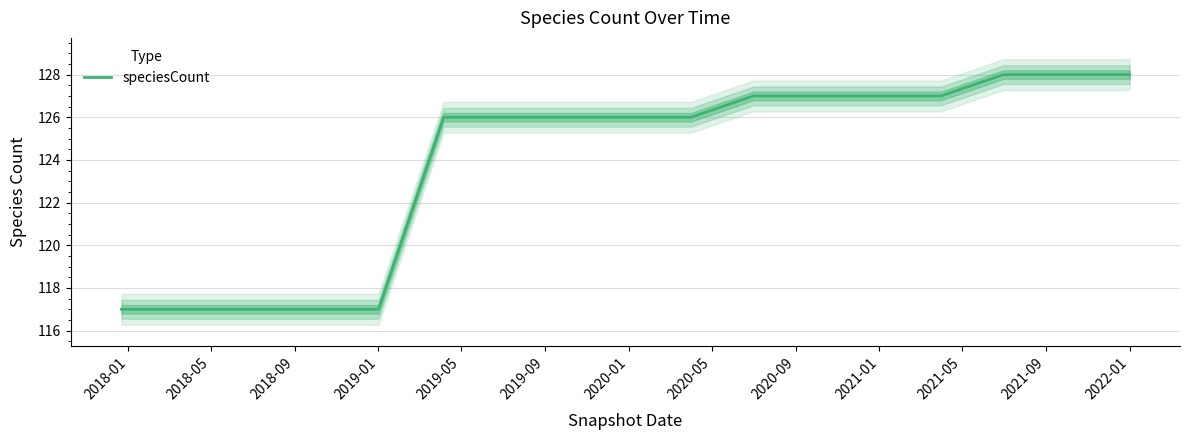

What is the lowest value of the speciesCount series?

117